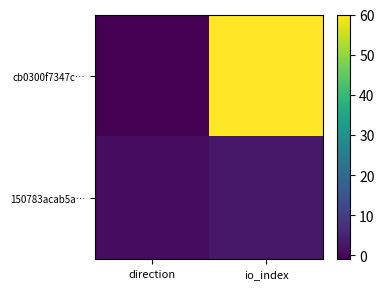

What is the greatest value displayed?

60